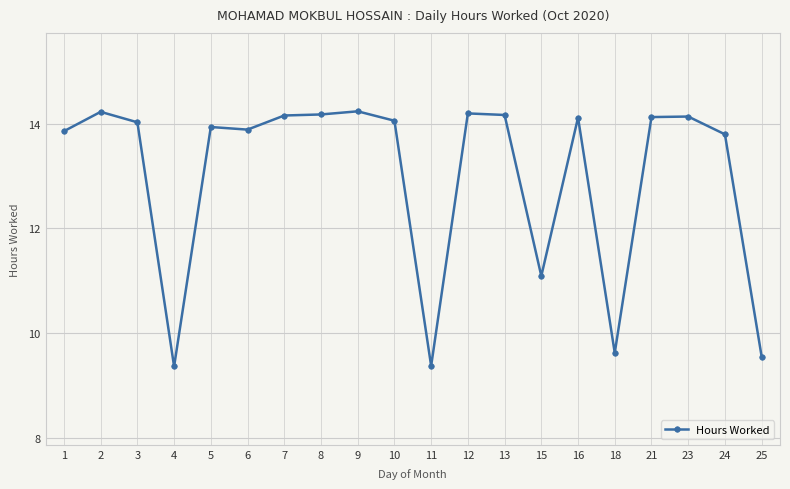

At which label does the data first exceed 14?

2